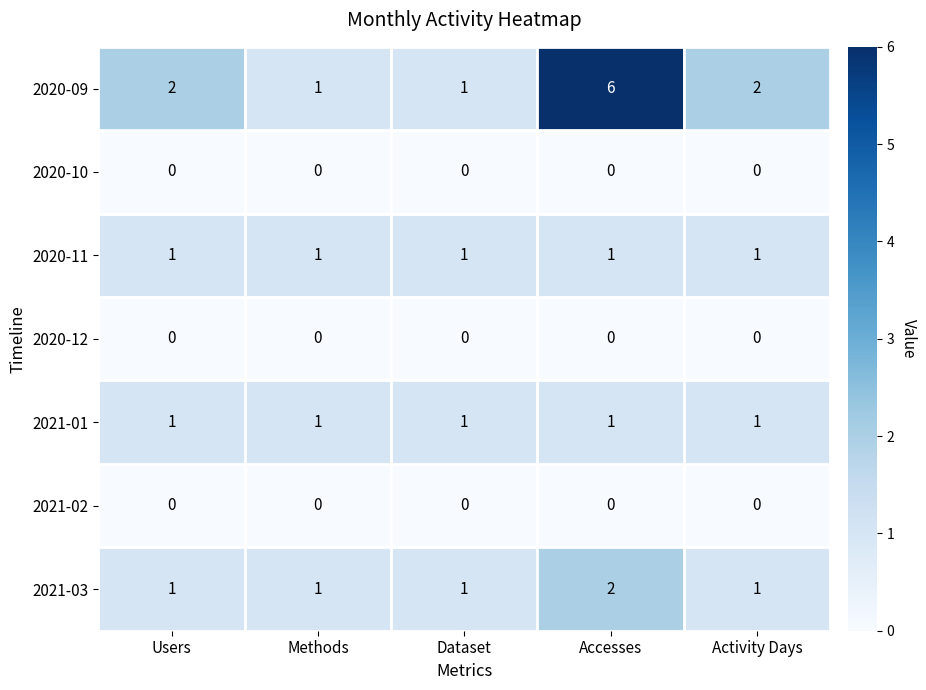

How many data points does each series have?

5